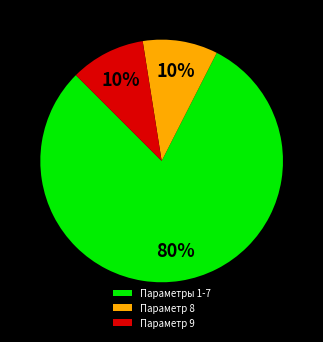

What is the majority slice?

Параметры 1-7